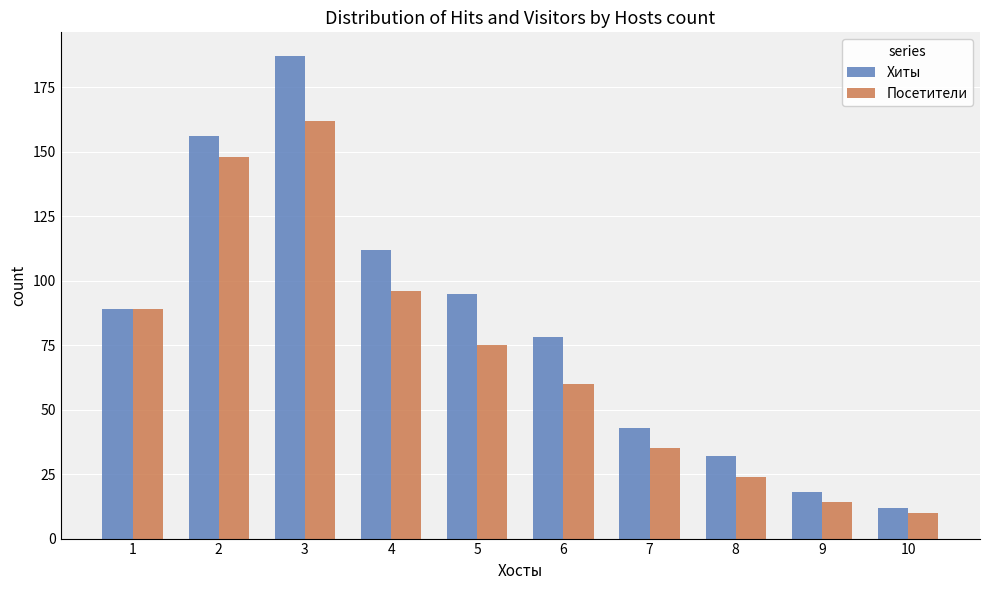

Where does the Посетители series first go above 75?

1